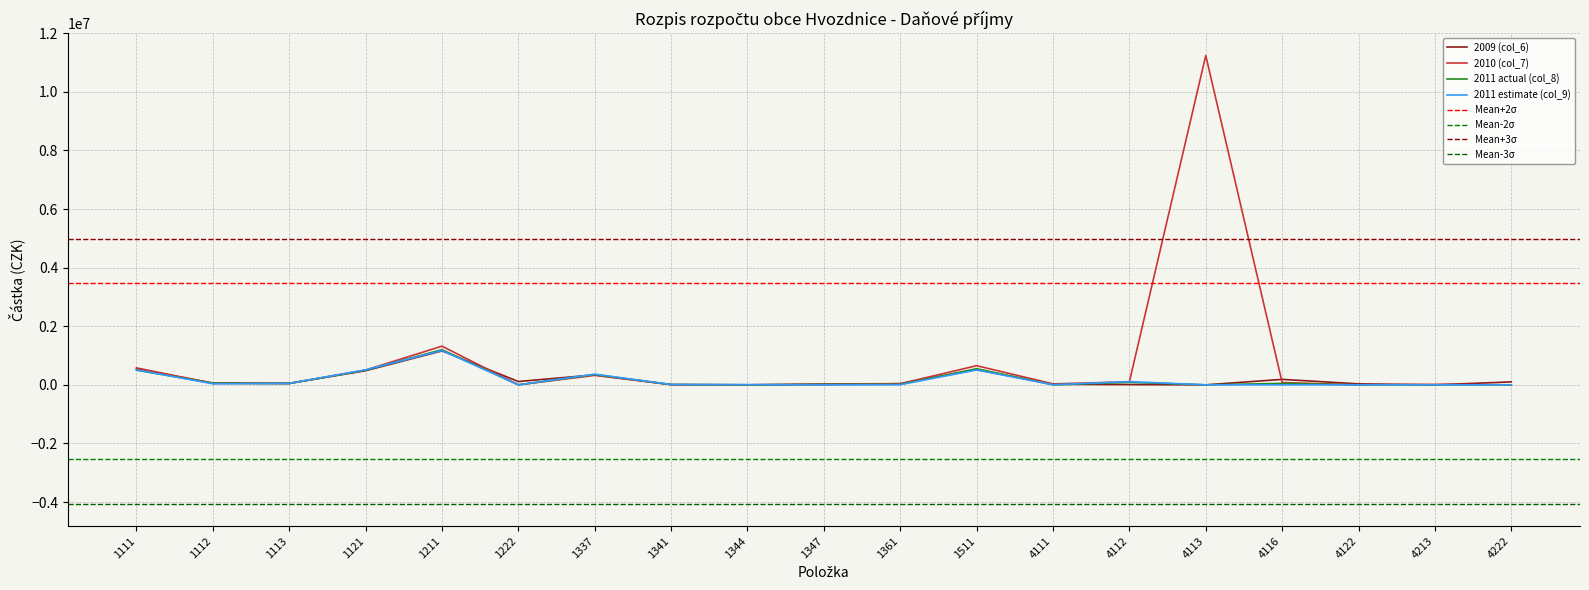

At which label does 2009 (col_6) reach its peak?

1211